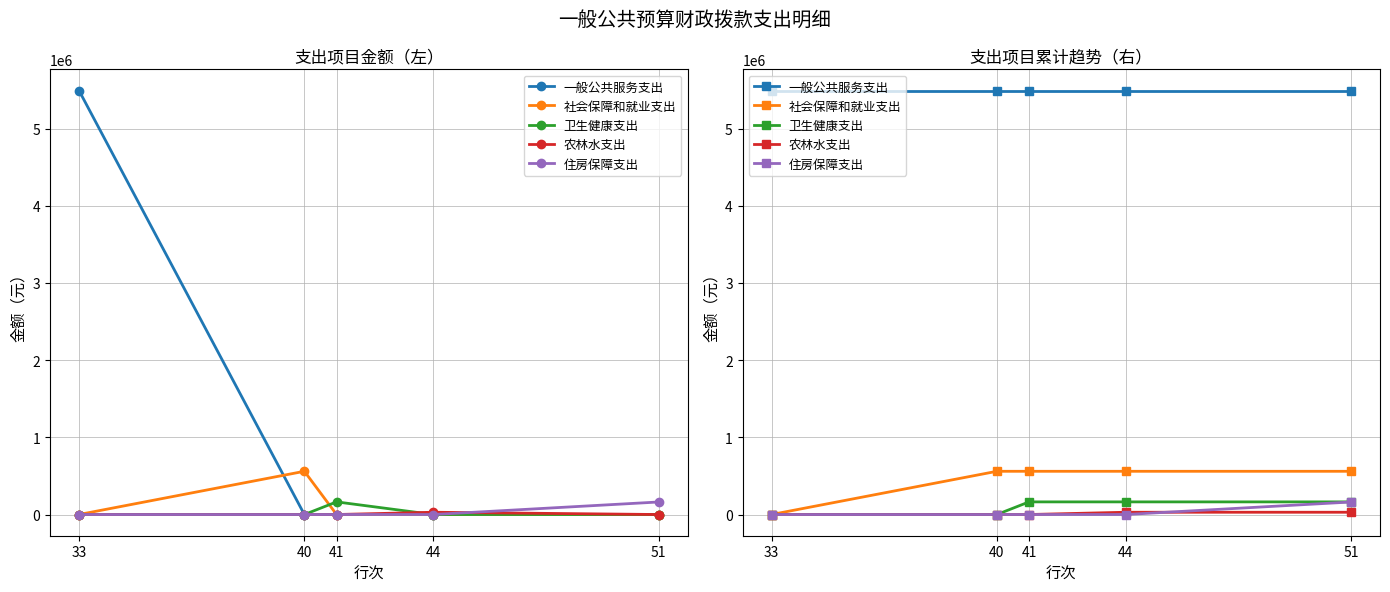

True or false: 卫生健康支出 and 社会保障和就业支出 intersect in this chart.

False